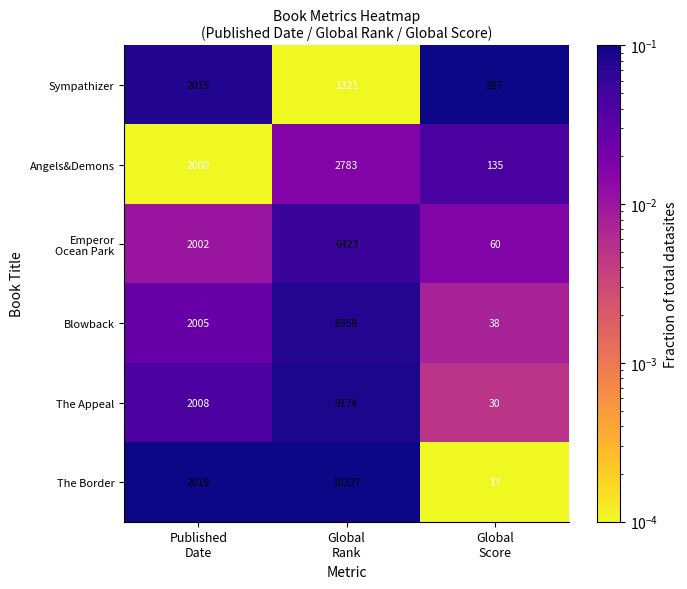

What is the total value across all series at Published
Date?

12049